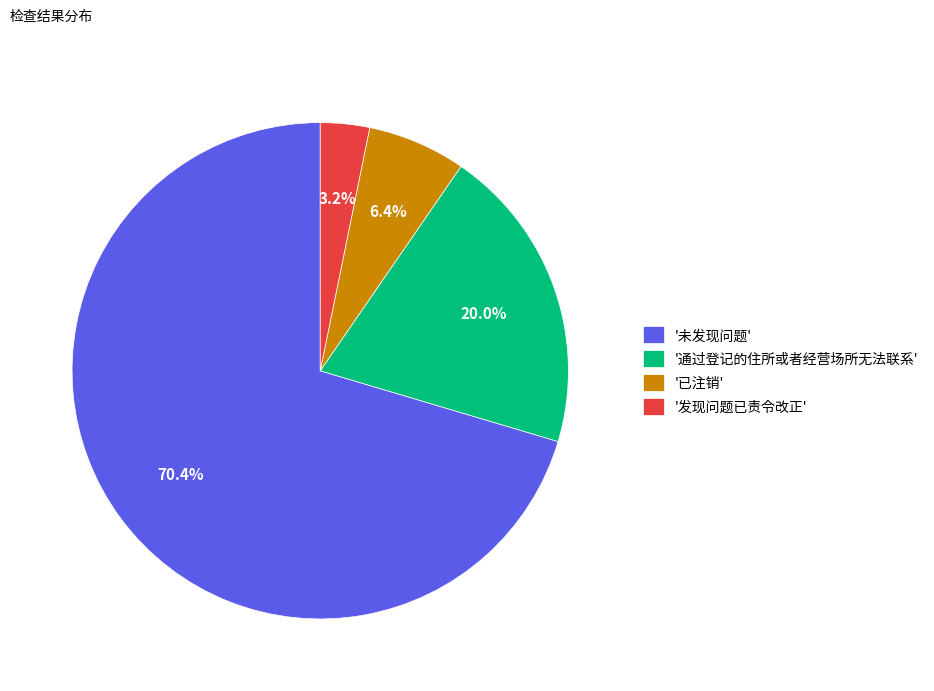

Do '未发现问题' and '已注销' together represent more than half of the pie?

Yes